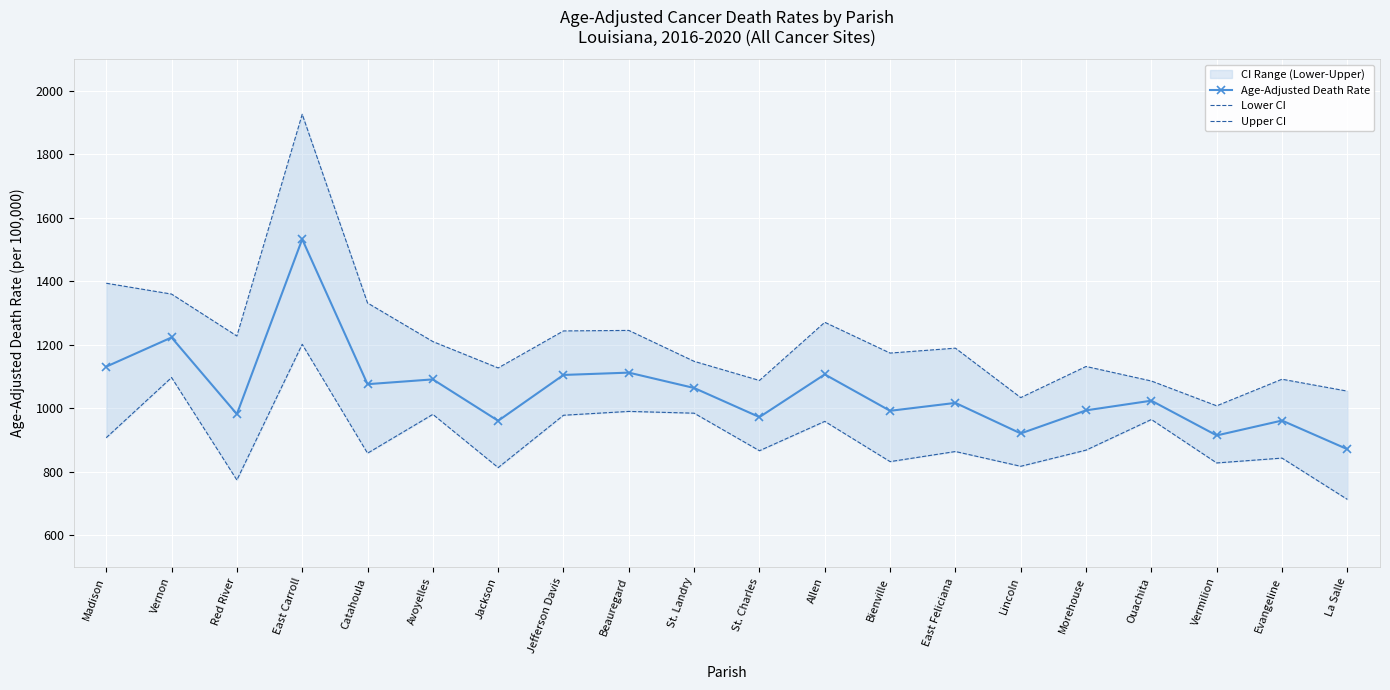

How many interior local peaks does the Lower CI series have?

8